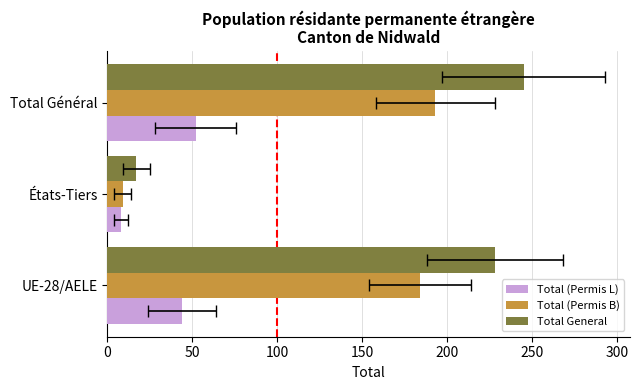

What is the value of the Total (Permis B) bar at the 3rd from the left?

193